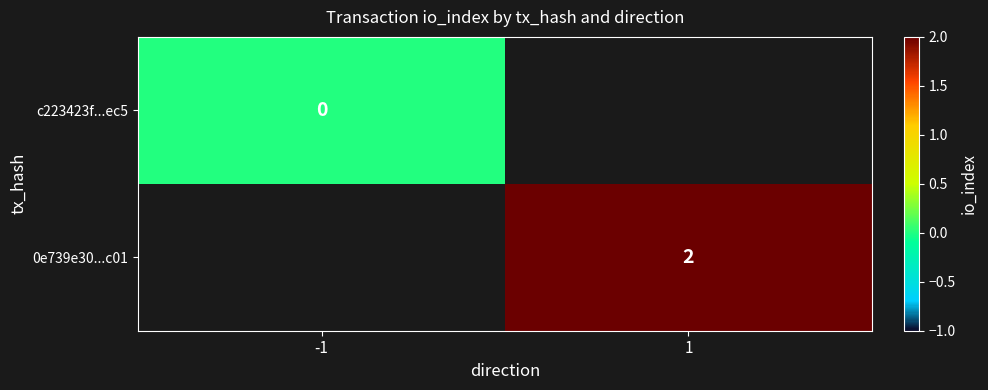

Is it true that 0e739e30...c01 equals 1 at 1?

False